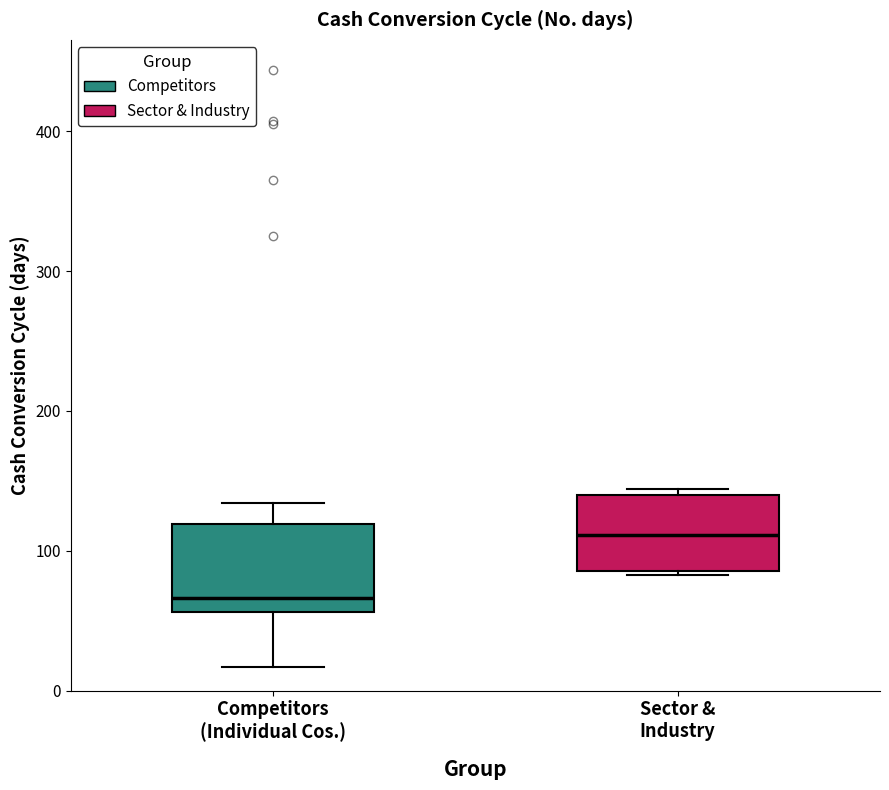

Reading left to right, read every box against the y-axis: the position of its median line, the range the box covers, and the ends of its whiskers. The values are not printed on the chart, so give them approximately, as read against the axis.

Competitors (Individual Cos.): median 70, box 60 to 120, whiskers 20 to 130
Sector & Industry: median 110, box 90 to 140, whiskers 80 to 140 (just above the box's upper edge)